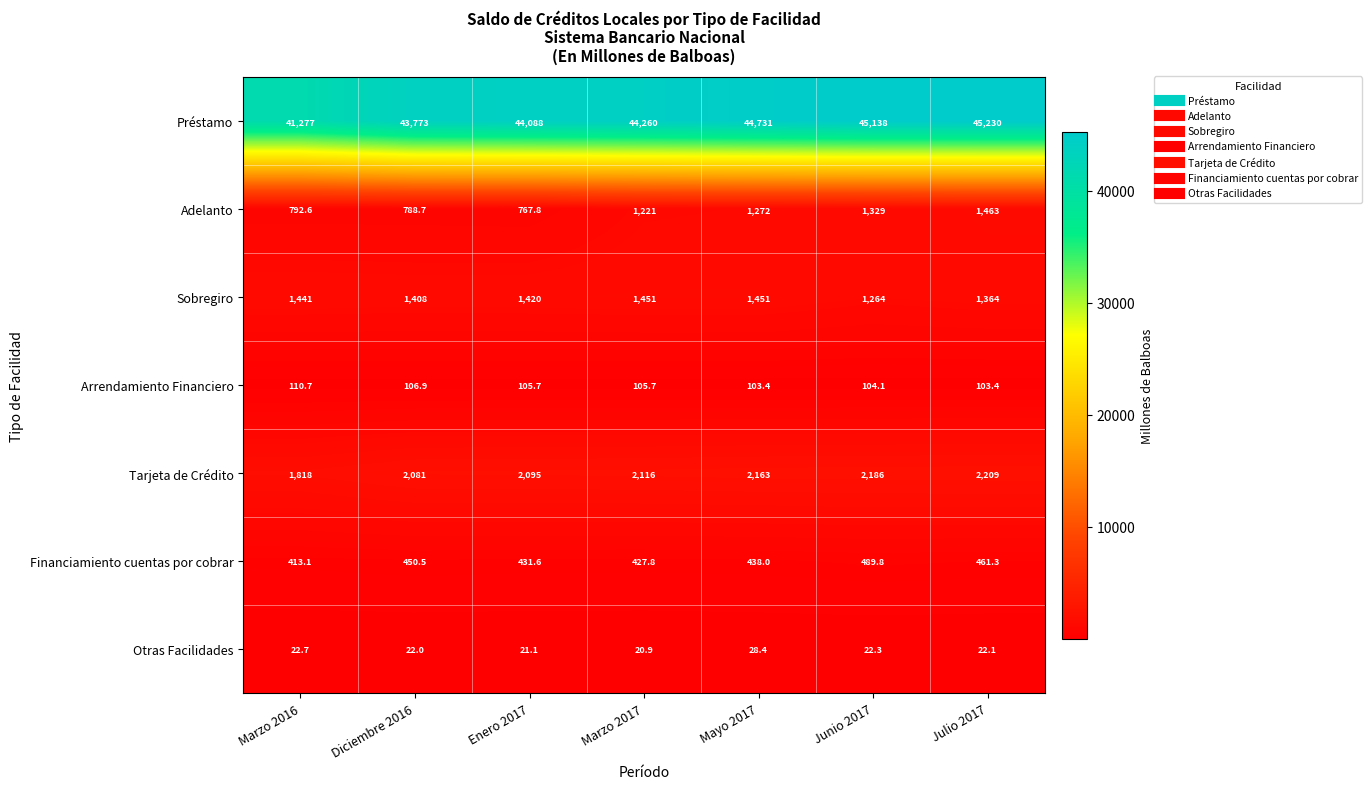

What is the difference between the second highest and minimum values in the Arrendamiento Financiero series?

3.5